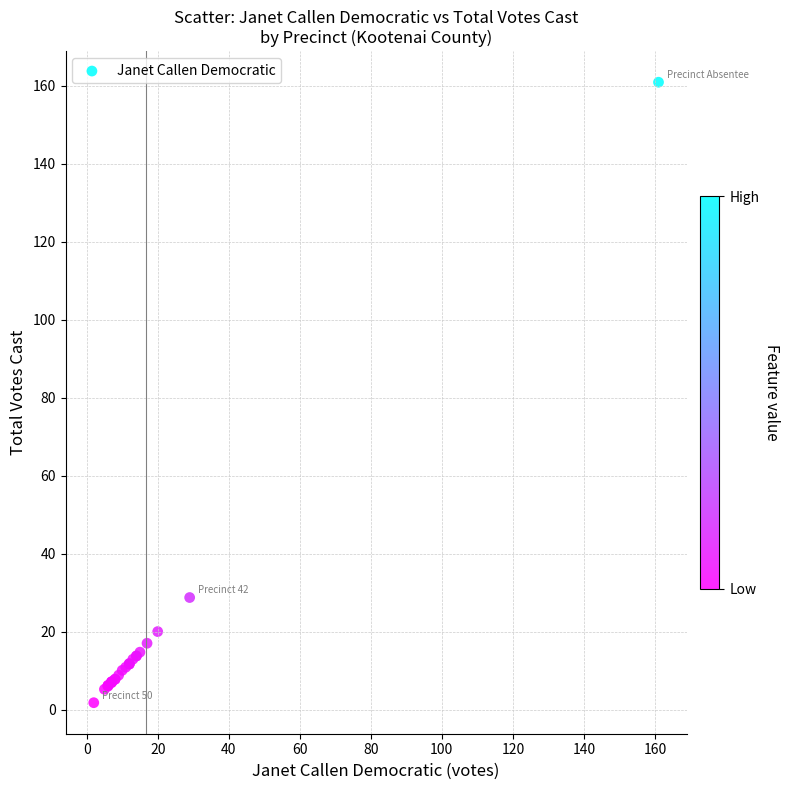

What Y value in the scatter plot is closest to 81?

28.8